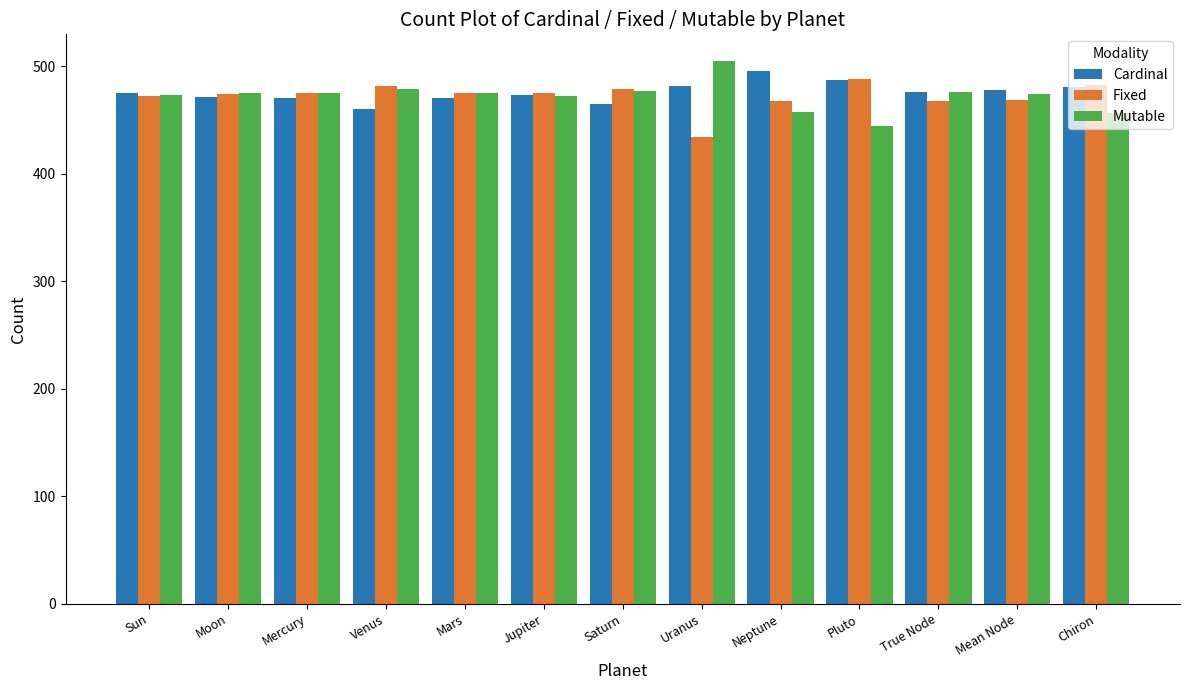

How many categories are shown in the chart?

13